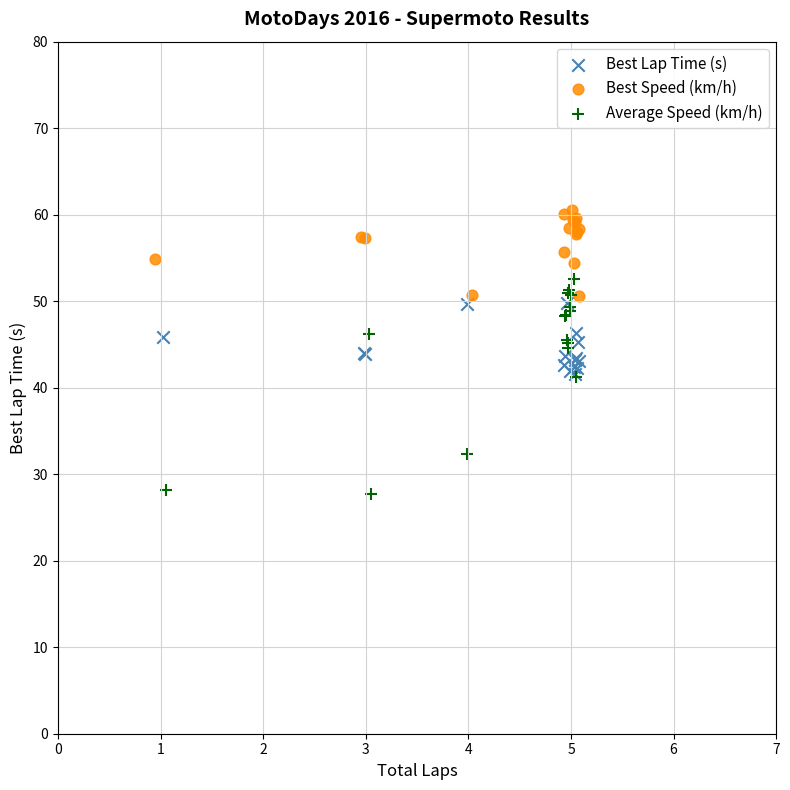

Which series contains the lowest Y value?

Average Speed (km/h)